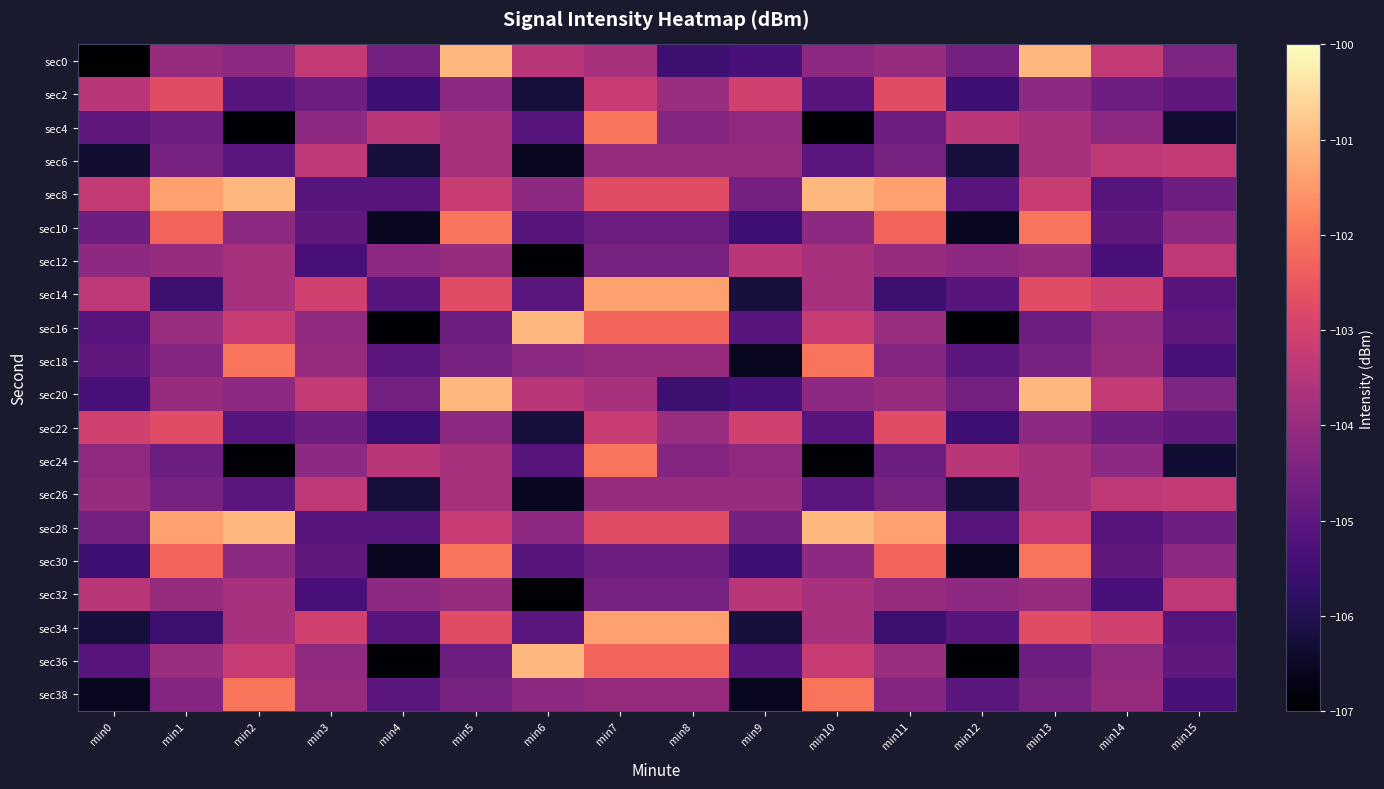

How many categories are shown in the chart?

16